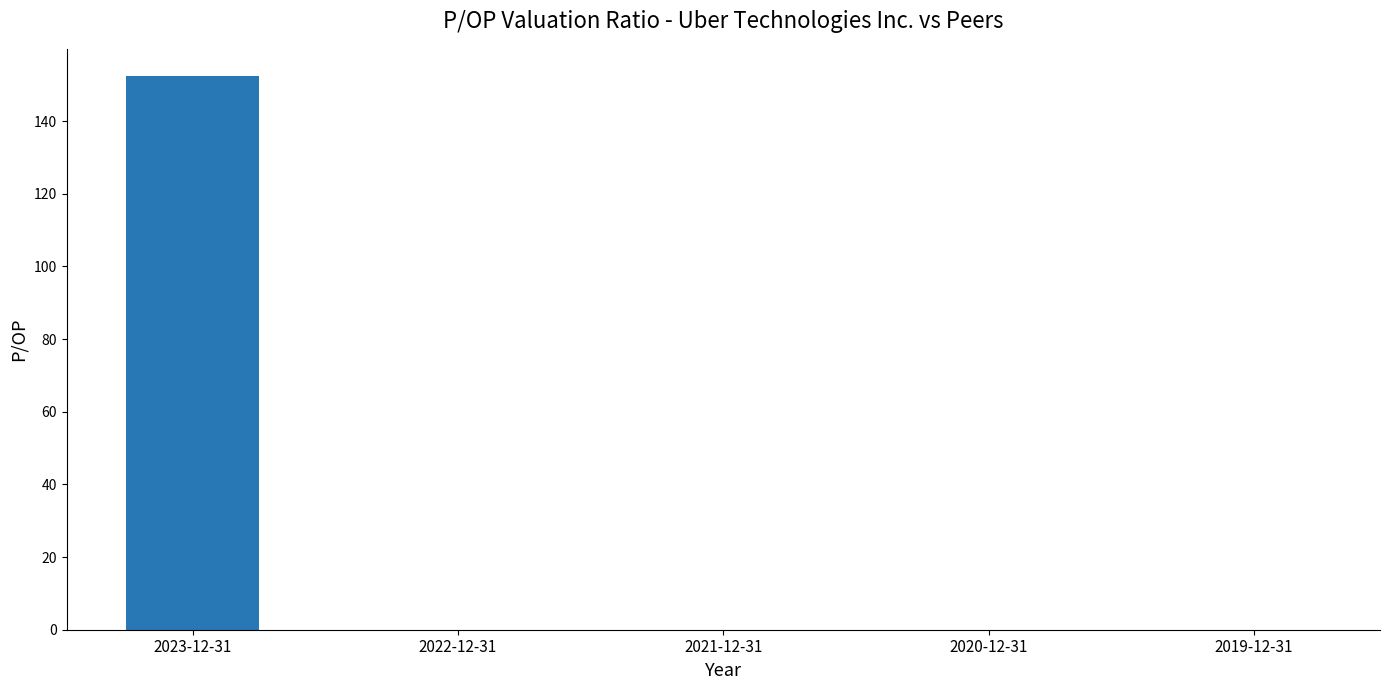

Is it true that the value at 2023-12-31 is 152.3?

True